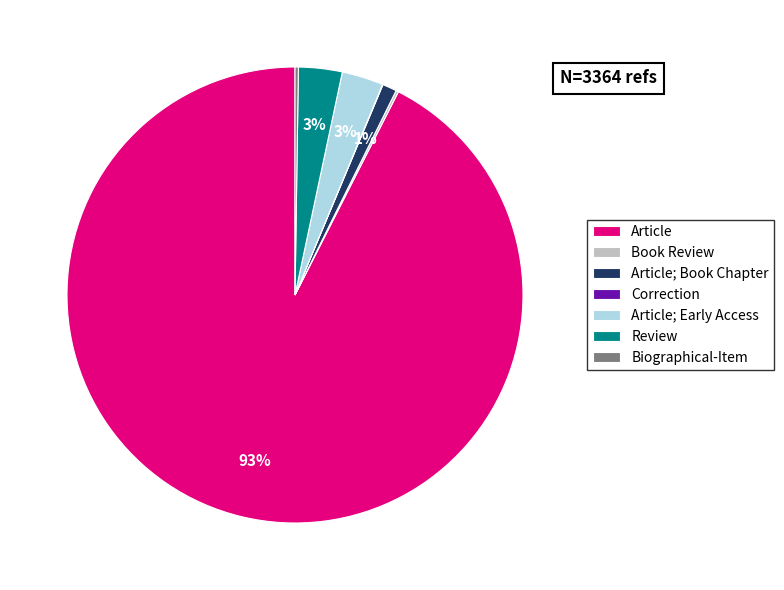

Is it true that Review is 3% of the pie?

True